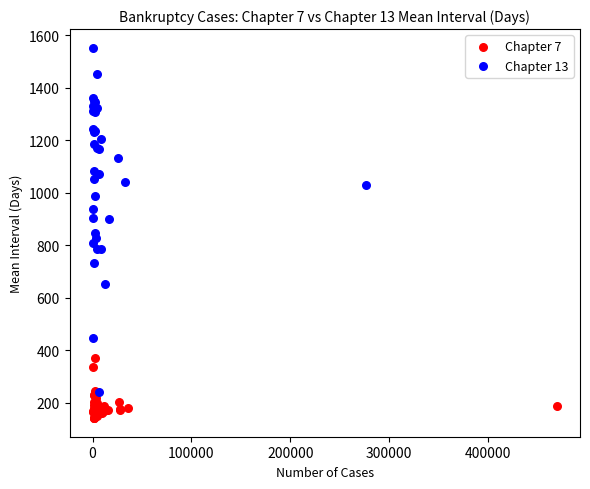

Which series reaches the maximum Y coordinate?

Chapter 13